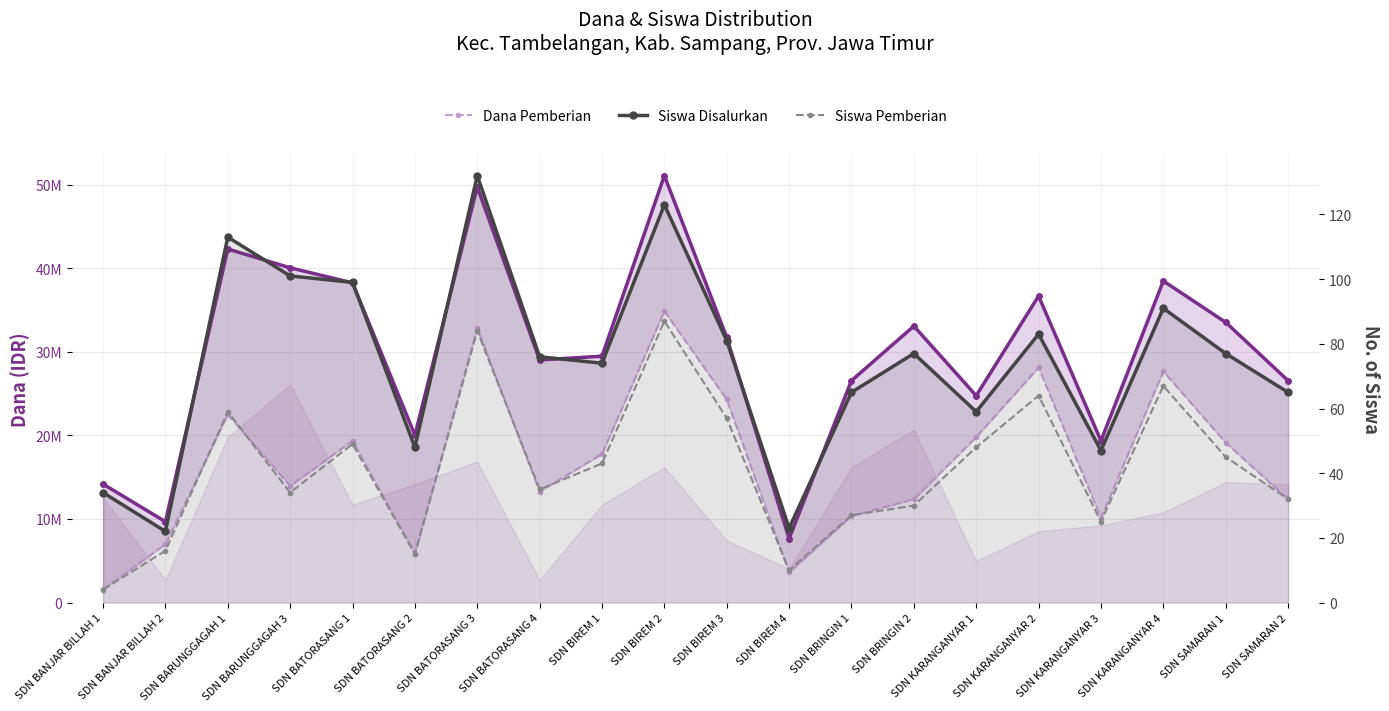

At which label does Dana Disalurkan reach its minimum?

SDN BIREM 4